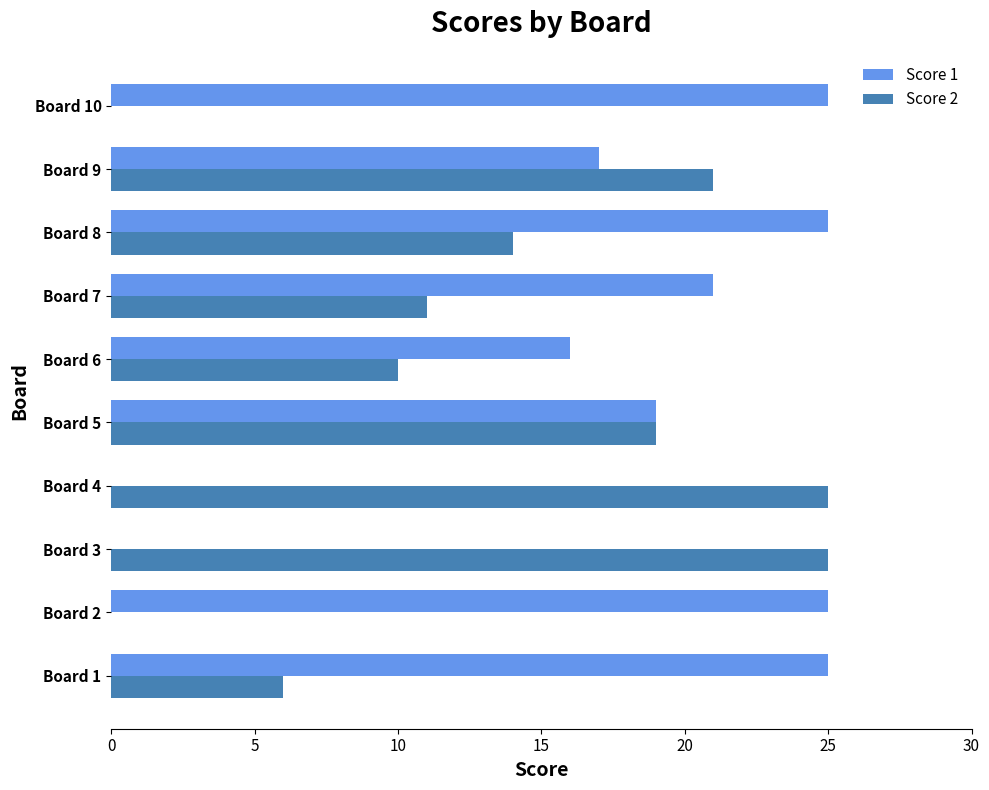

How many categories are shown in the chart?

10